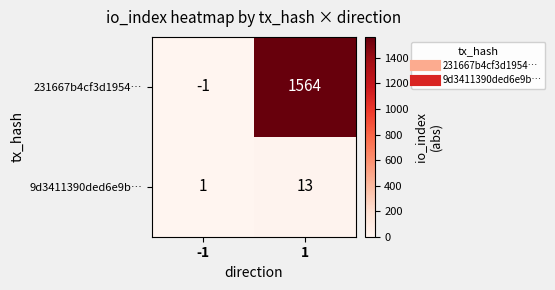

Read the 9d3411390ded6e9b… value at 1, to the nearest 10.

10